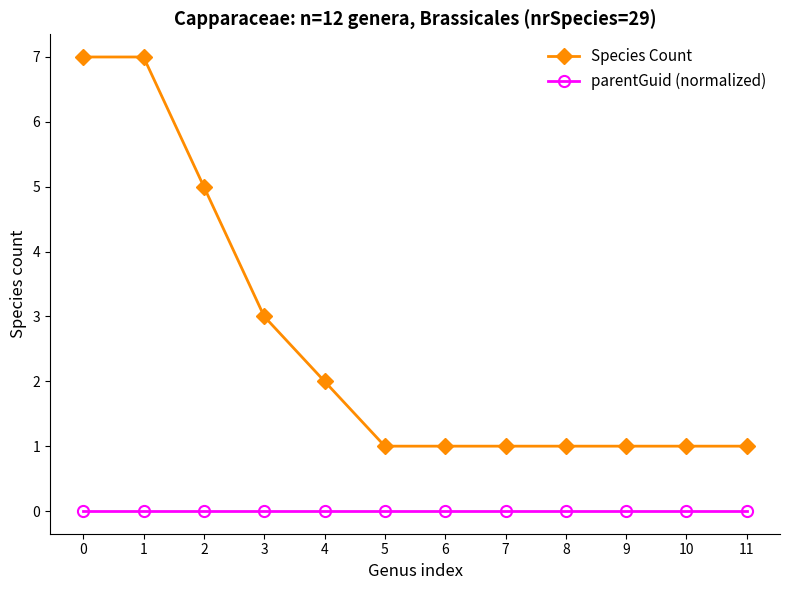

Rank the series by their average value, from highest to lowest.

Species Count, parentGuid (normalized)